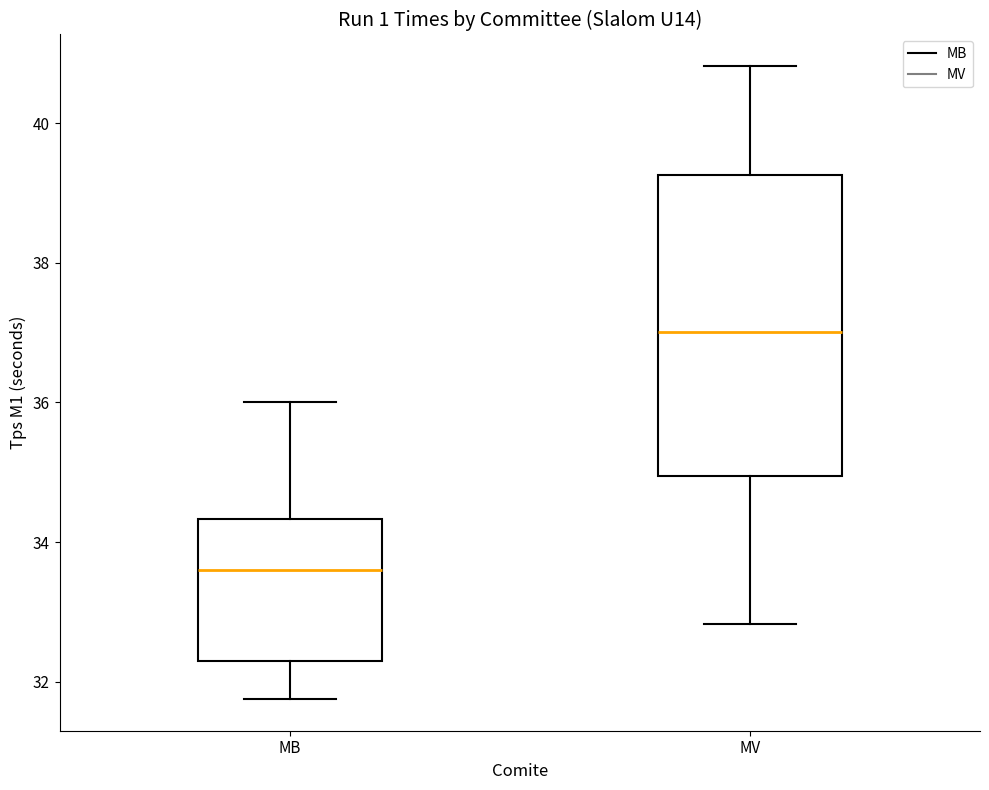

Reading left to right, transcribe this box plot: for each box, give where its median line is, the range the box spans, and where its two whiskers end, as read against the y-axis. The values are not printed on the chart, so give them approximately, as read against the axis.

MB: median 33.6, box 32.2 to 34.4, whiskers 31.8 to 36.0
MV: median 37.0, box 35.0 to 39.2, whiskers 32.8 to 40.8